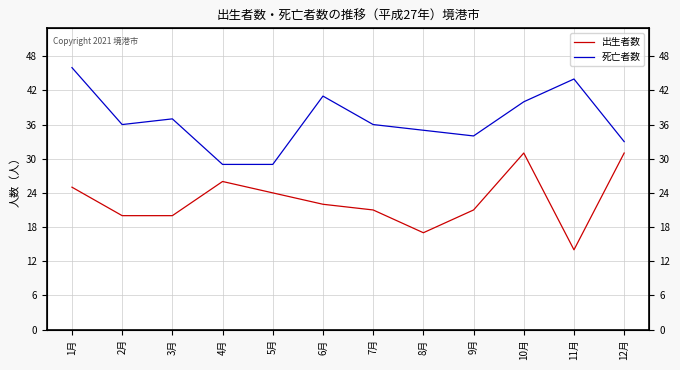

At how many categories does at least one series exceed 16?

12